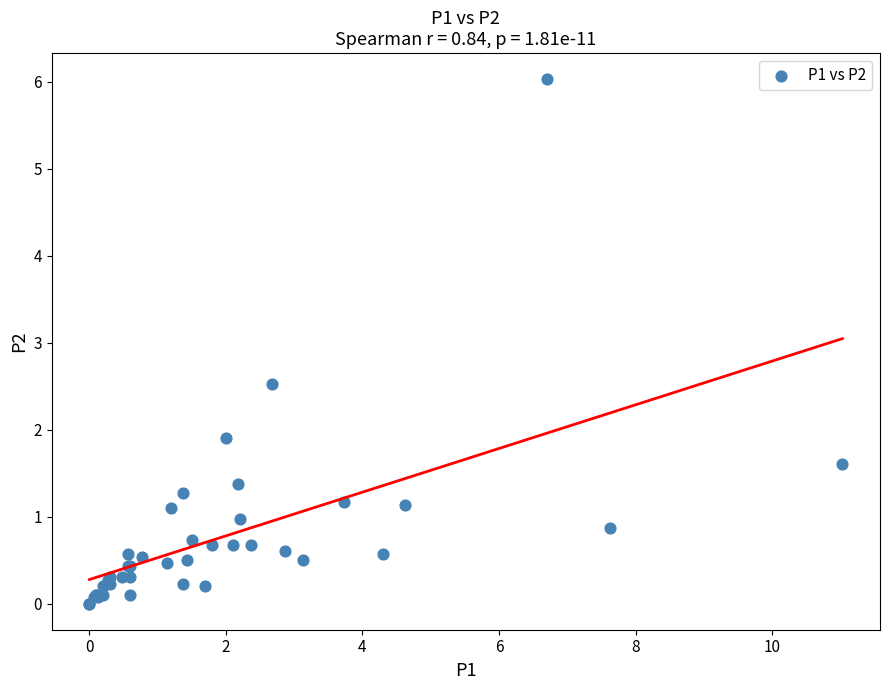

What Y value in the scatter plot is closest to 3?

2.5